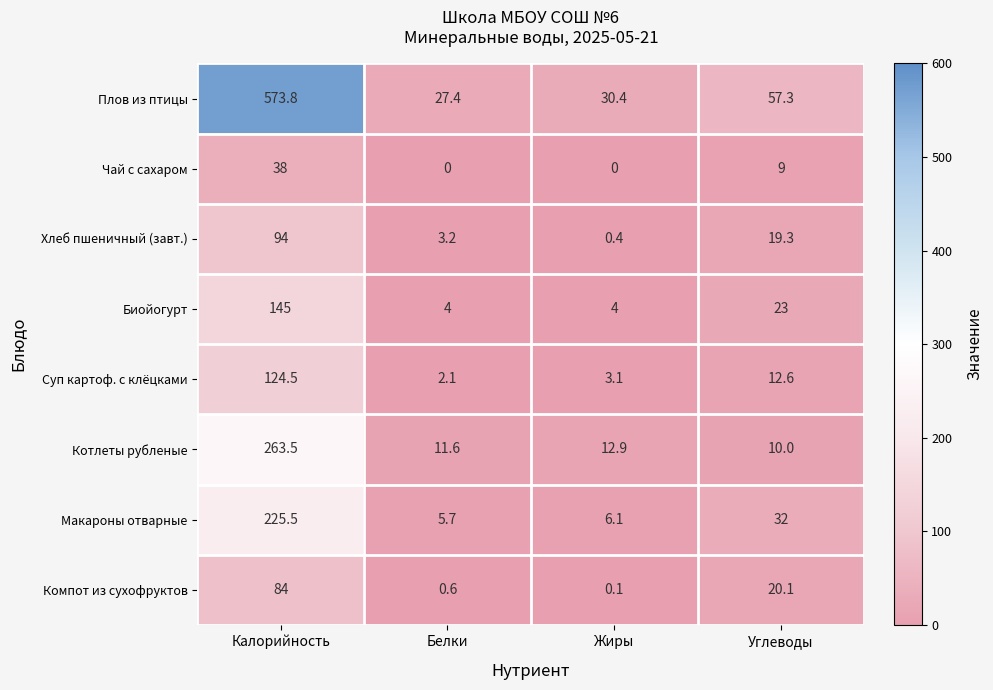

Rank the series by their maximum value, from lowest to highest.

Чай с сахаром, Компот из сухофруктов, Хлеб пшеничный (завт.), Суп картоф. с клёцками, Биойогурт, Макароны отварные, Котлеты рубленые, Плов из птицы